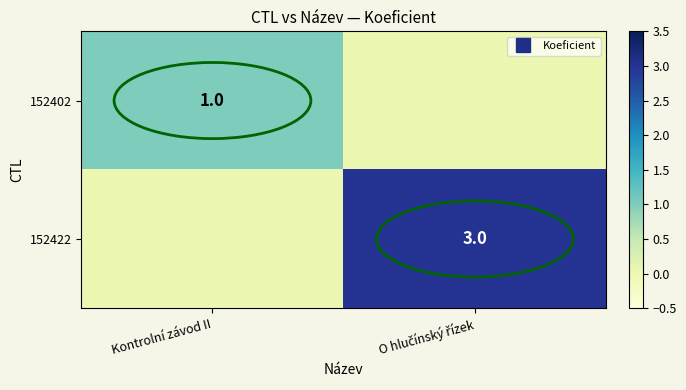

How many values in the 152422 series are below 3?

1